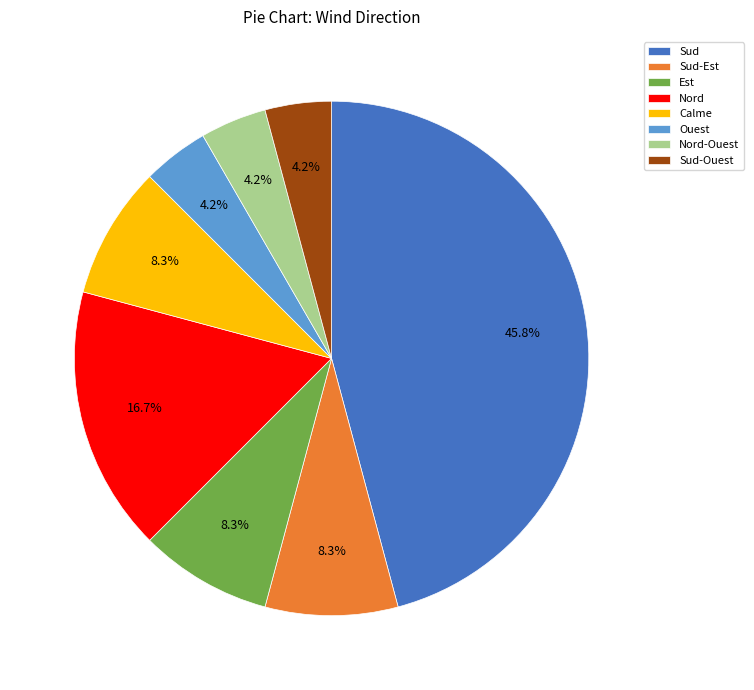

Is there any slice that represents more than half of the pie?

No